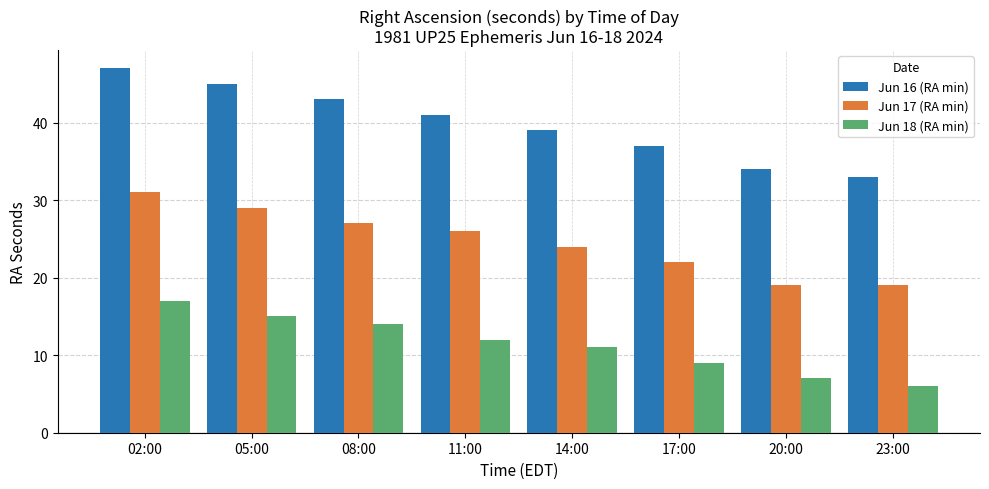

What is the label of the 2nd bar from the left?

05:00